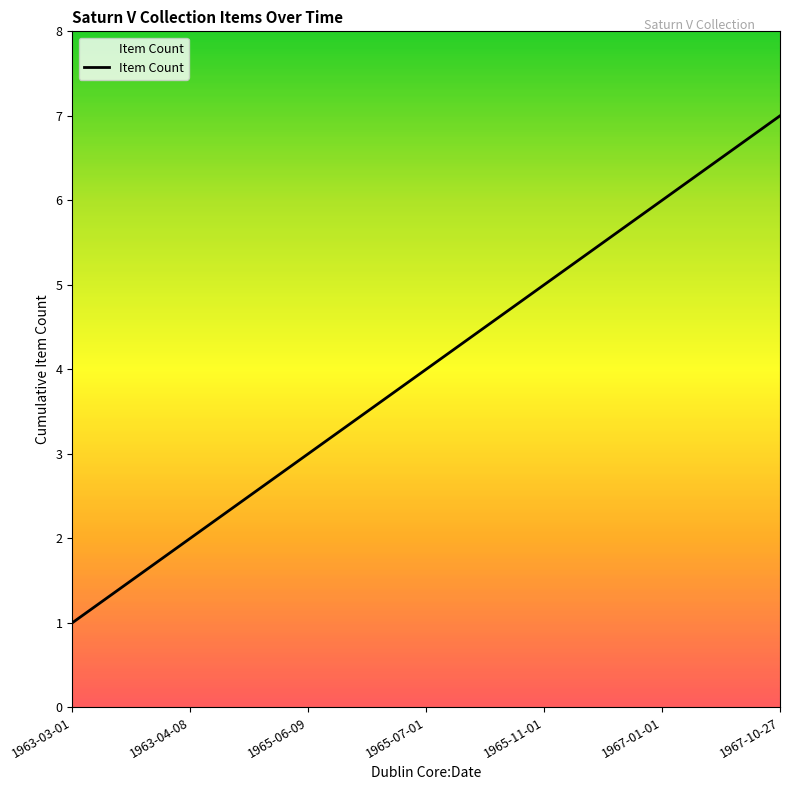

List the labels in order of value, largest first.

1967-10-27, 1967-01-01, 1965-11-01, 1965-07-01, 1965-06-09, 1963-04-08, 1963-03-01